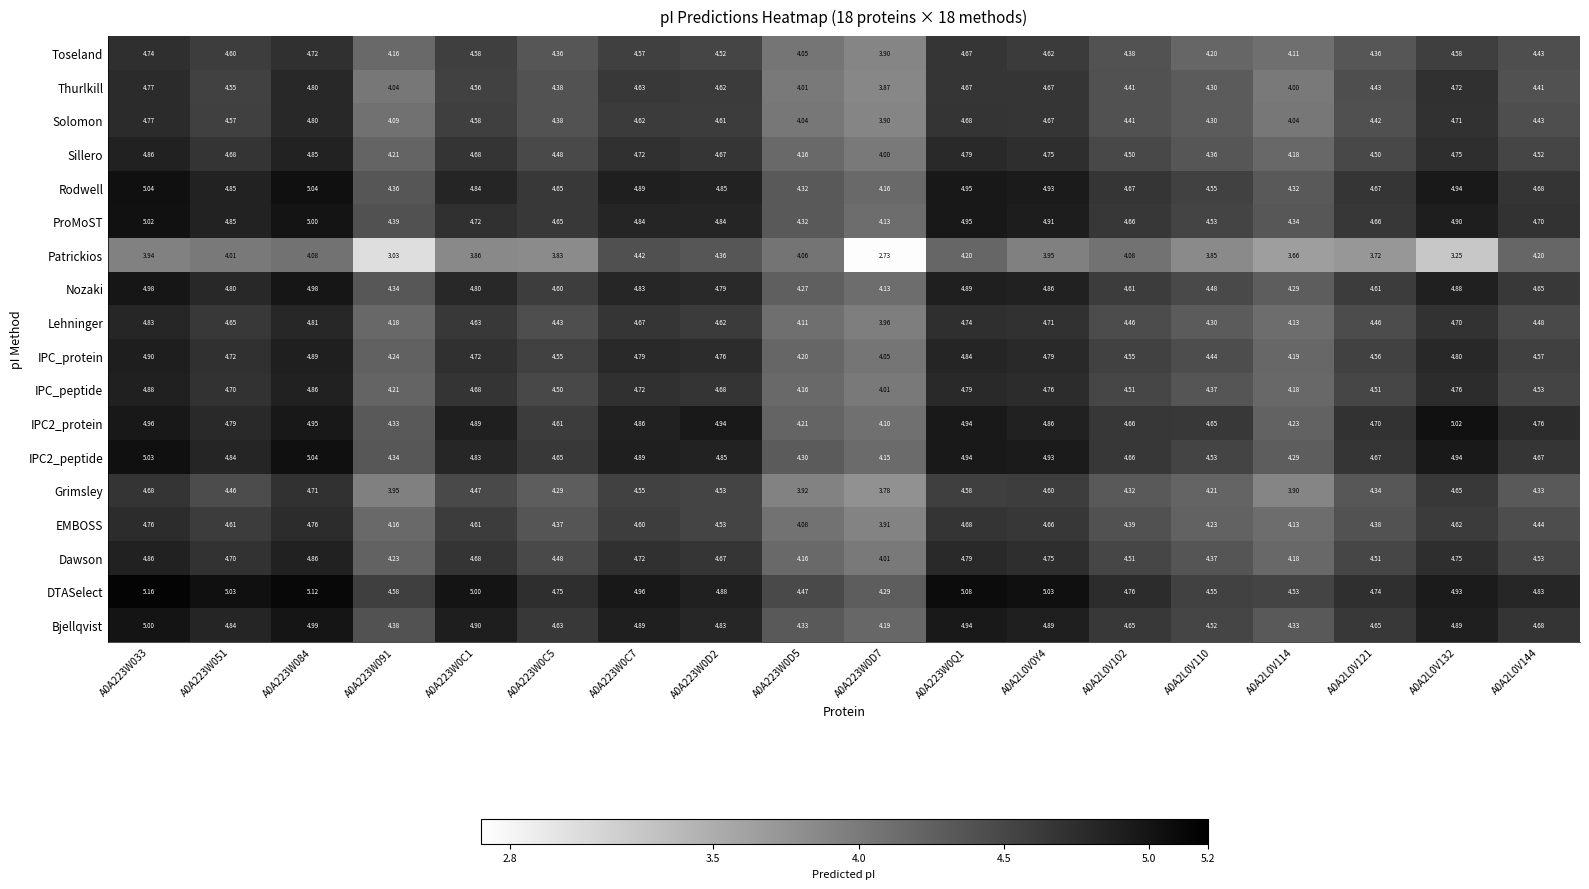

Which series changed the most between A0A223W033 and A0A223W0C5?

DTASelect